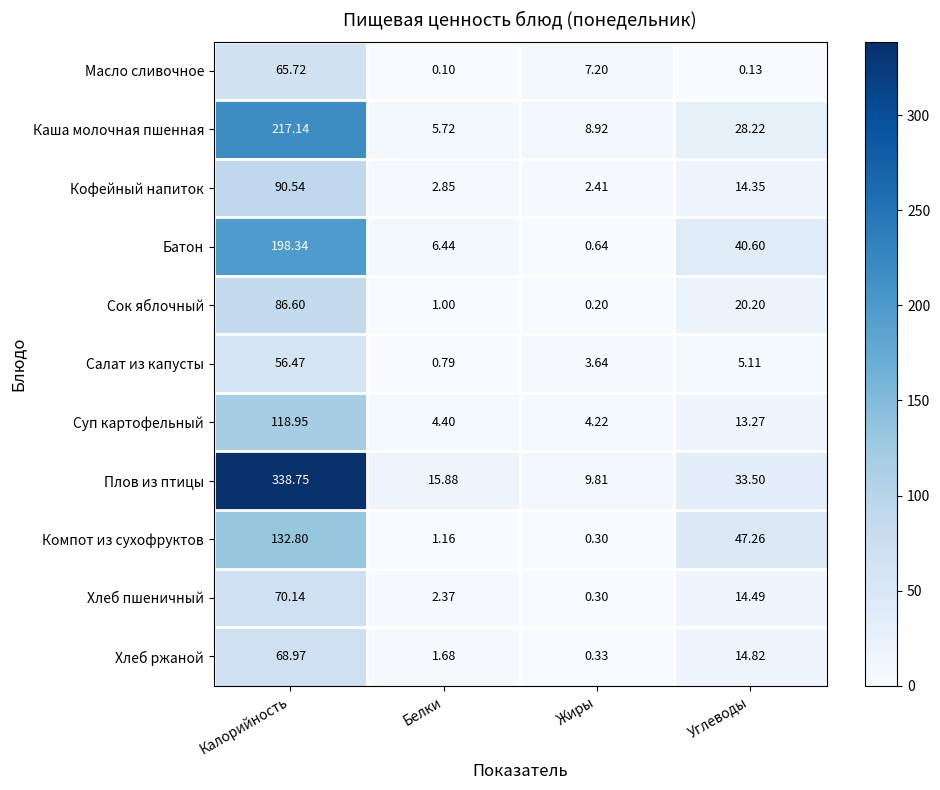

What is the maximum value shown in the chart?

338.8